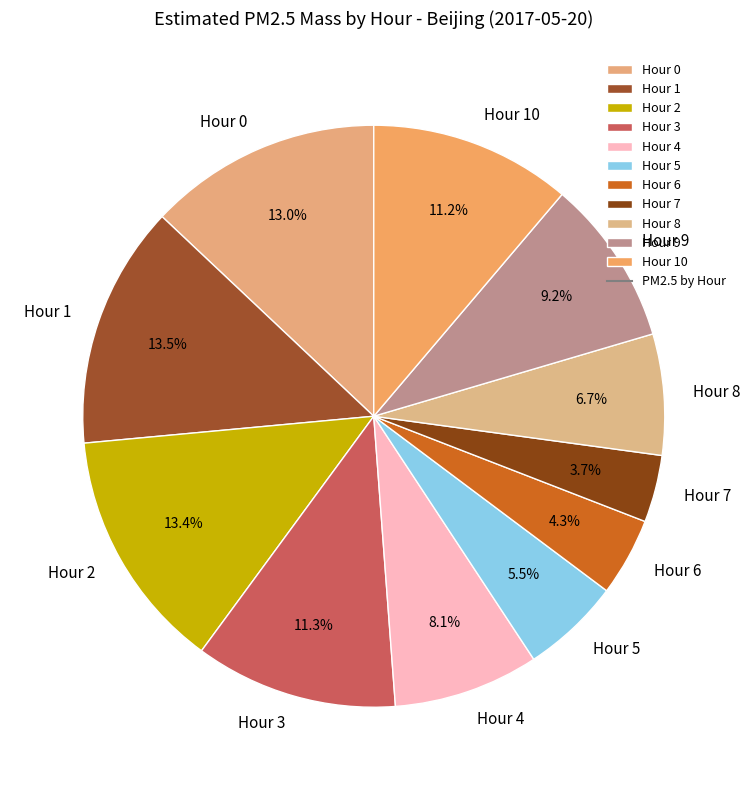

What percentage is the Hour 6 slice, to the nearest percent?

4%